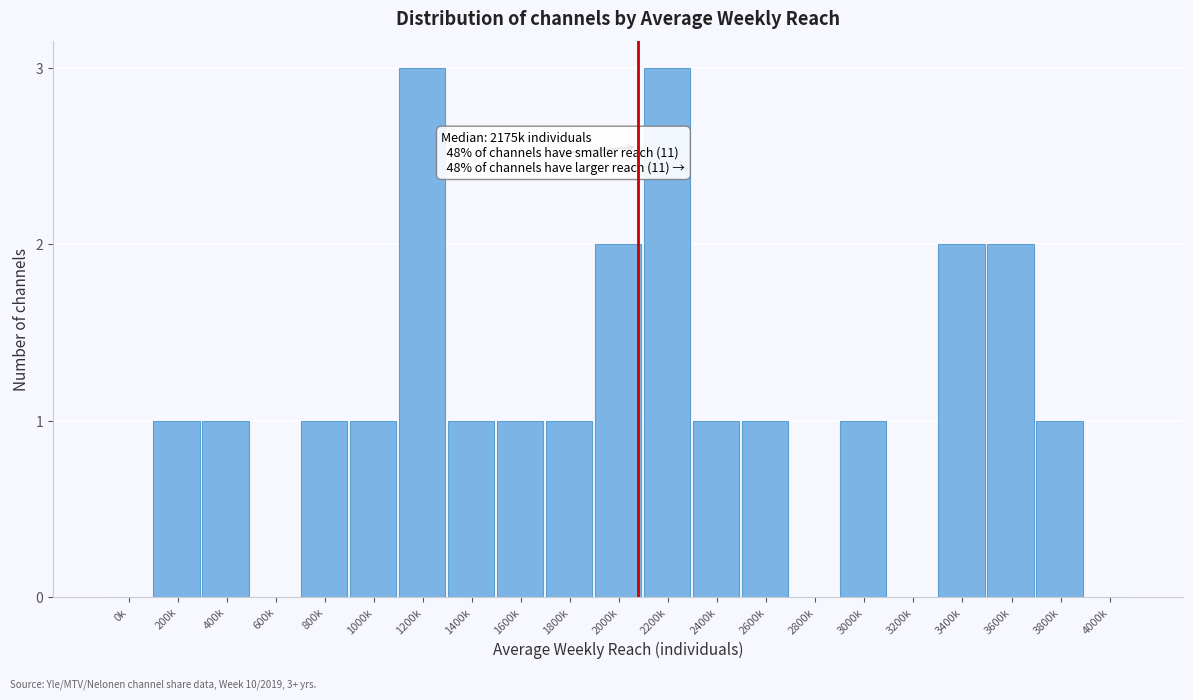

Reading right to left, what are all the values shown in this chart?

4000k=0	3800k=1	3600k=2	3400k=2	3200k=0	3000k=1	2800k=0	2600k=1	2400k=1	2200k=3	2000k=2	1800k=1	1600k=1	1400k=1	1200k=3	1000k=1	800k=1	600k=0	400k=1	200k=1	0k=0